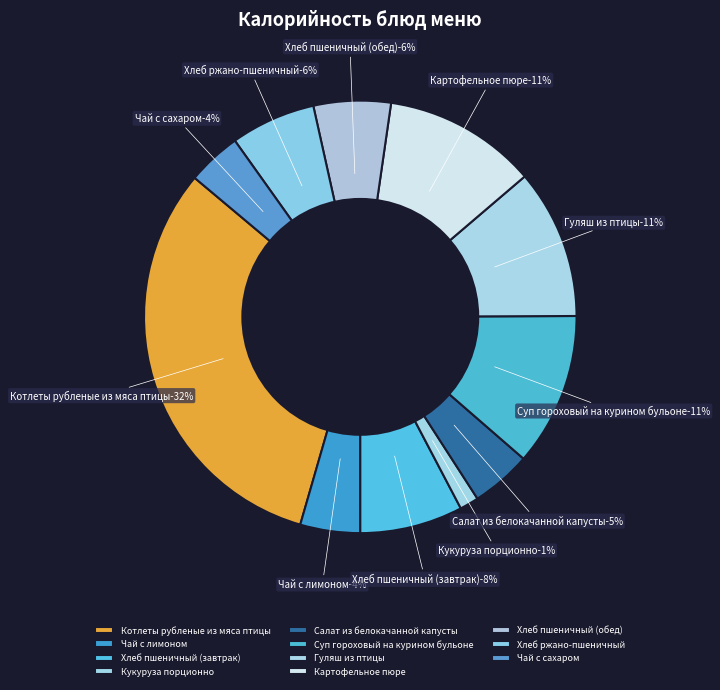

Between Хлеб ржано-пшеничный and Суп гороховый на курином бульоне, which is larger?

Суп гороховый на курином бульоне